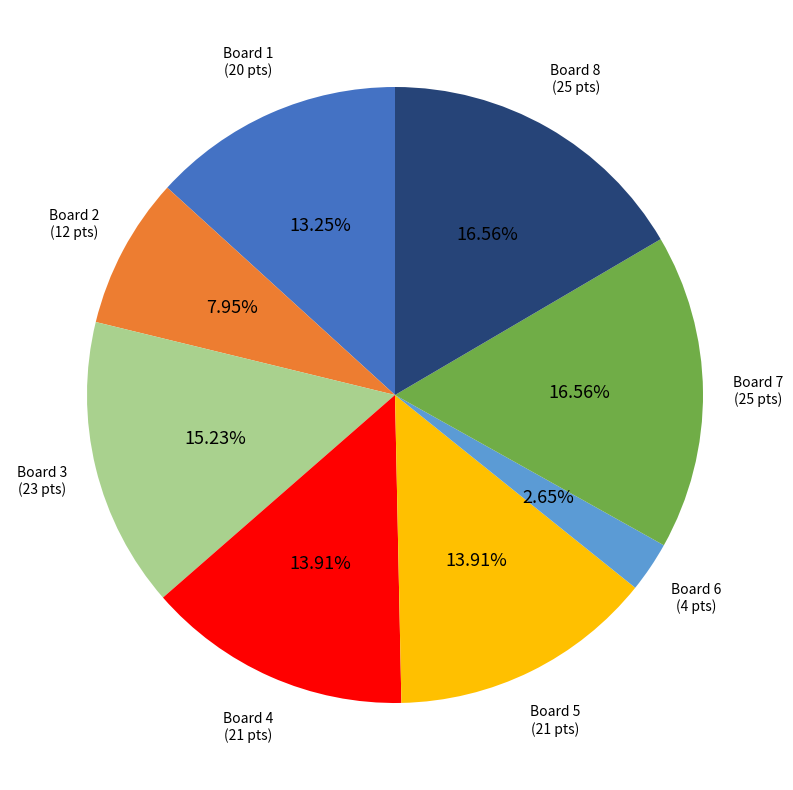

Combined, do Board 4 and Board 7 account for over 50%?

No